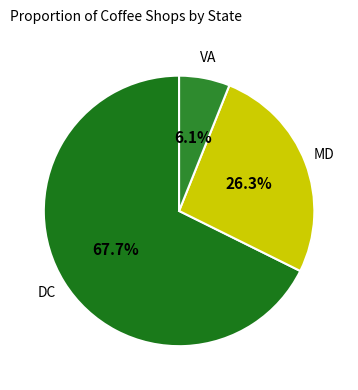

Is it true that DC is 68% of the pie?

True